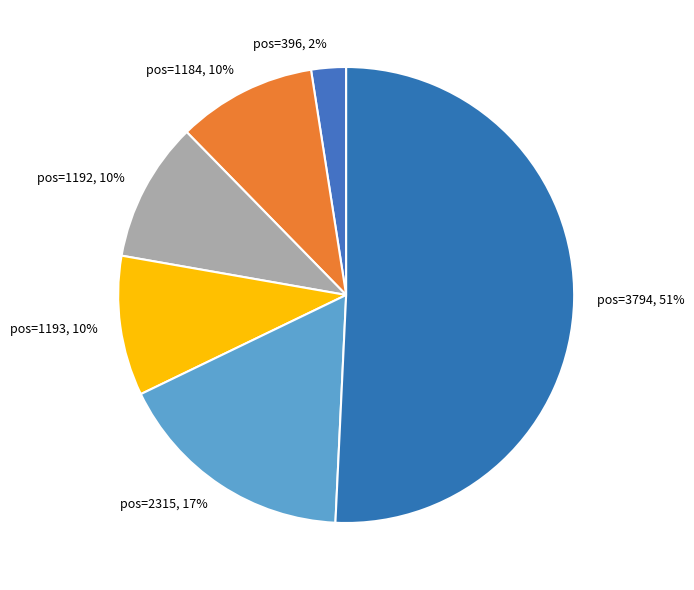

The pos=1184, 10% slice represents 1% of the pie. True or false?

False